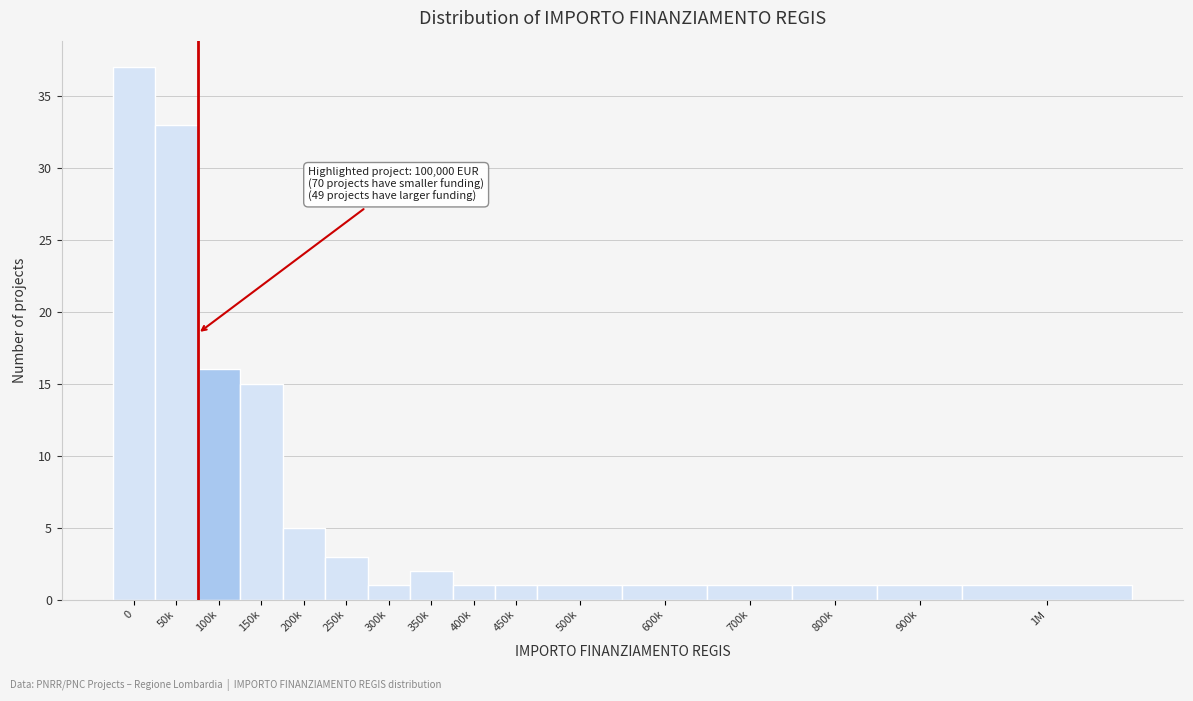

Reading right to left, extract all data points from this chart.

1M=1	900k=1	800k=1	700k=1	600k=1	500k=1	450k=1	400k=1	350k=2	300k=1	250k=3	200k=5	150k=15	100k=16	50k=33	0=37